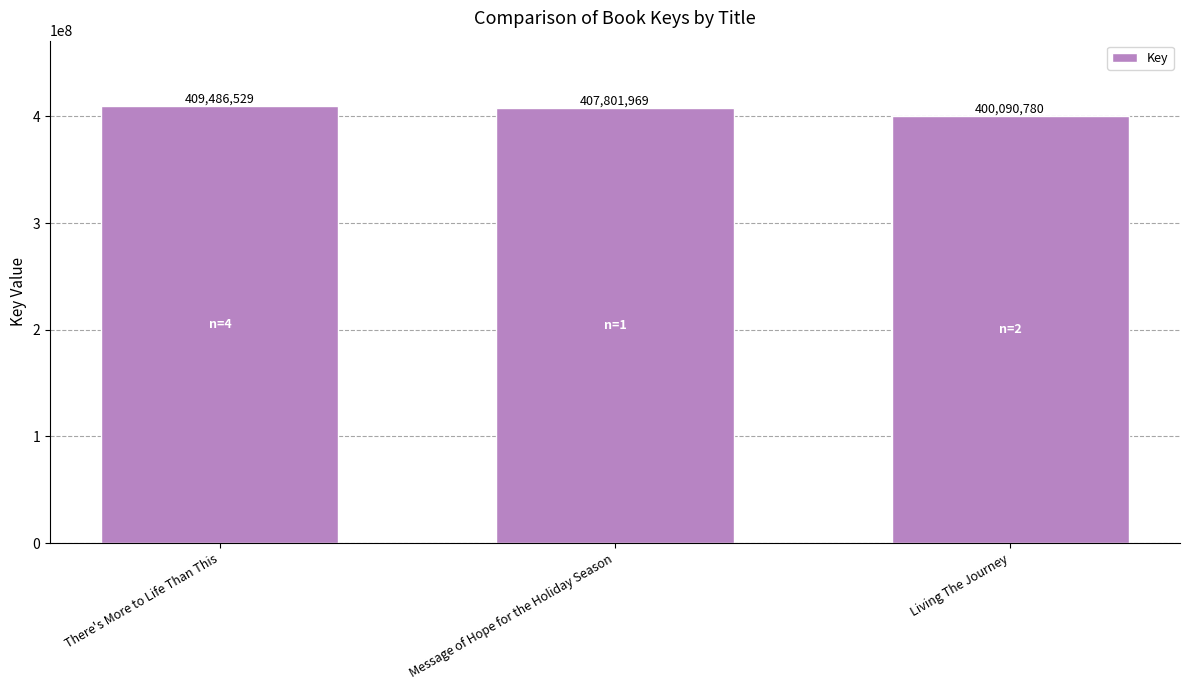

What value does the data have at There's More to Life Than This, to the nearest 100?

409486500